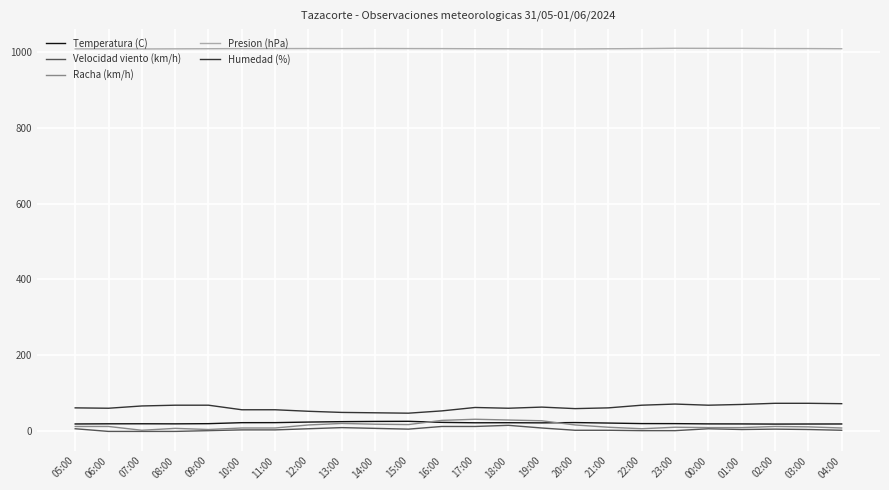

What is the sum of the Racha (km/h) values at 13:00 and 08:00?

29.0